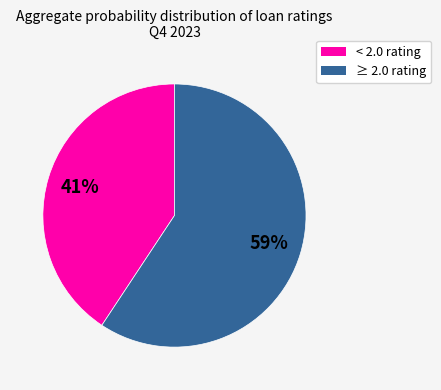

Is there a majority slice in this chart?

Yes